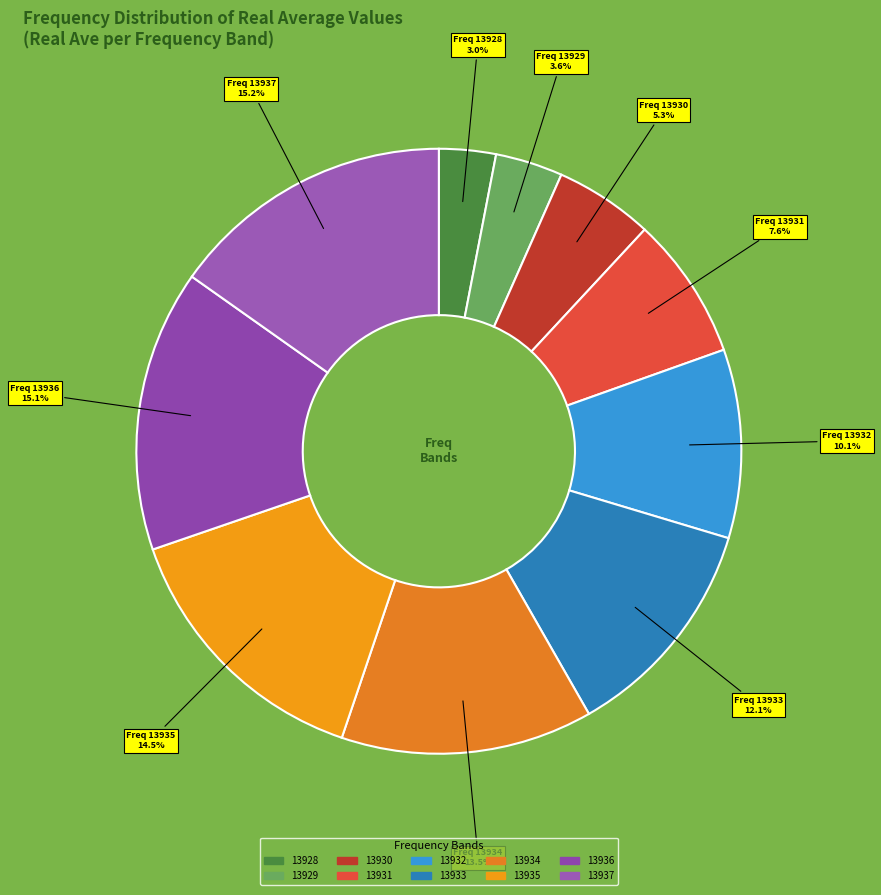

Is there a majority slice in this chart?

No